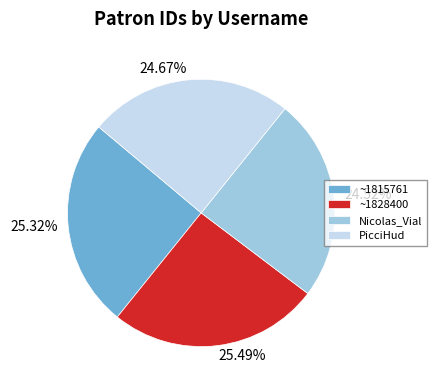

To the nearest percent, what is the combined percentage of ~1815761 and Nicolas_Vial?

50%